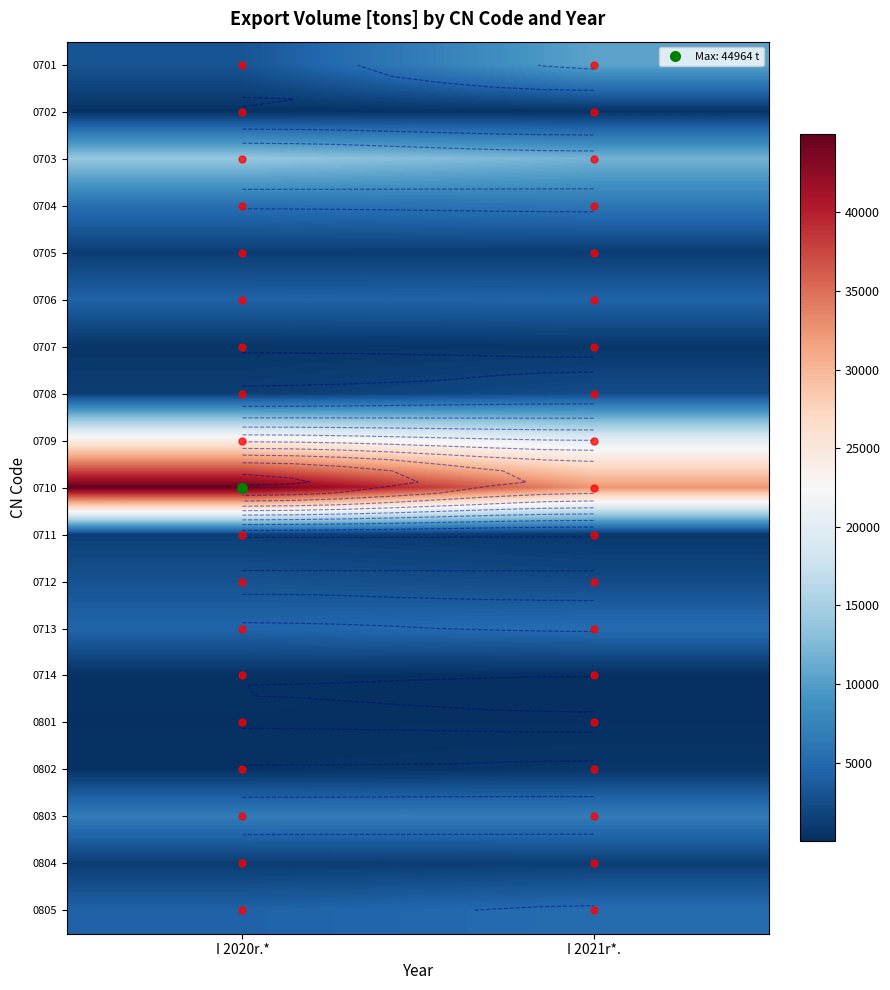

What is the greatest value displayed?

44964.0